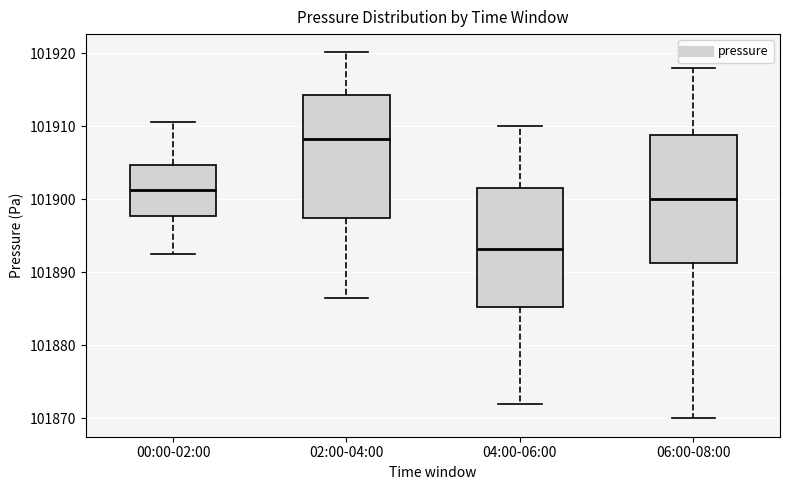

Which box has the lowest median line?

04:00-06:00